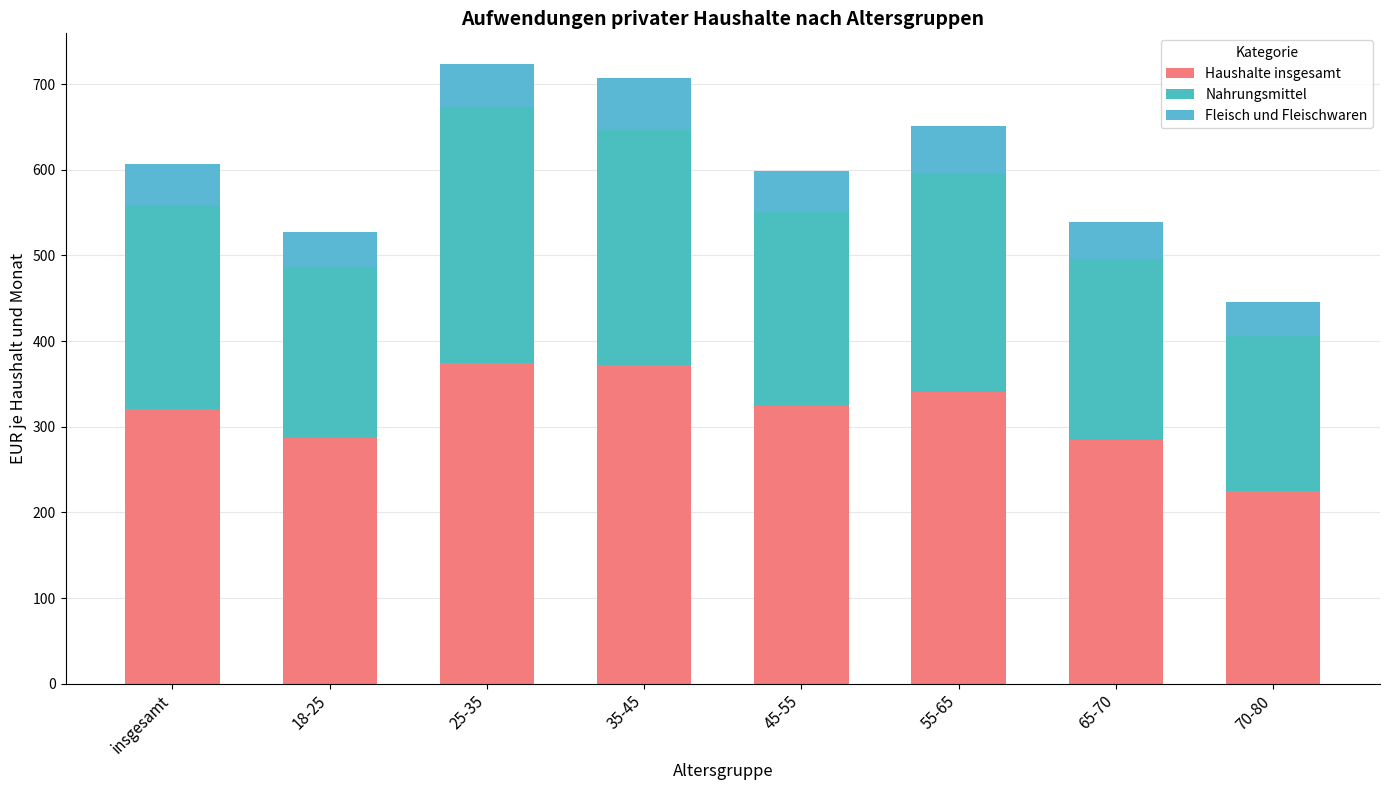

How many data points does each series have?

8